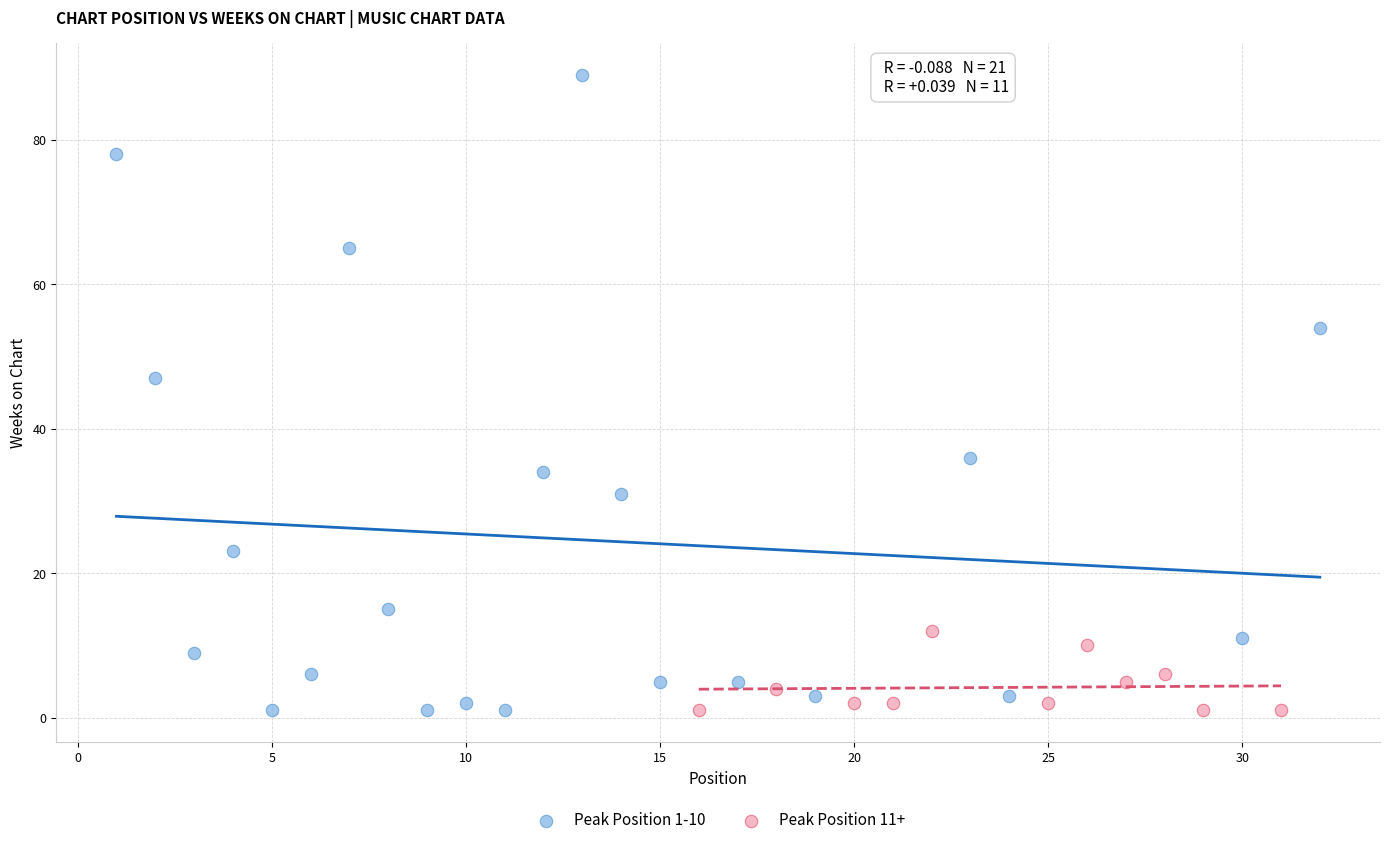

Which series has the largest Y range (max minus min)?

Peak Position 1-10